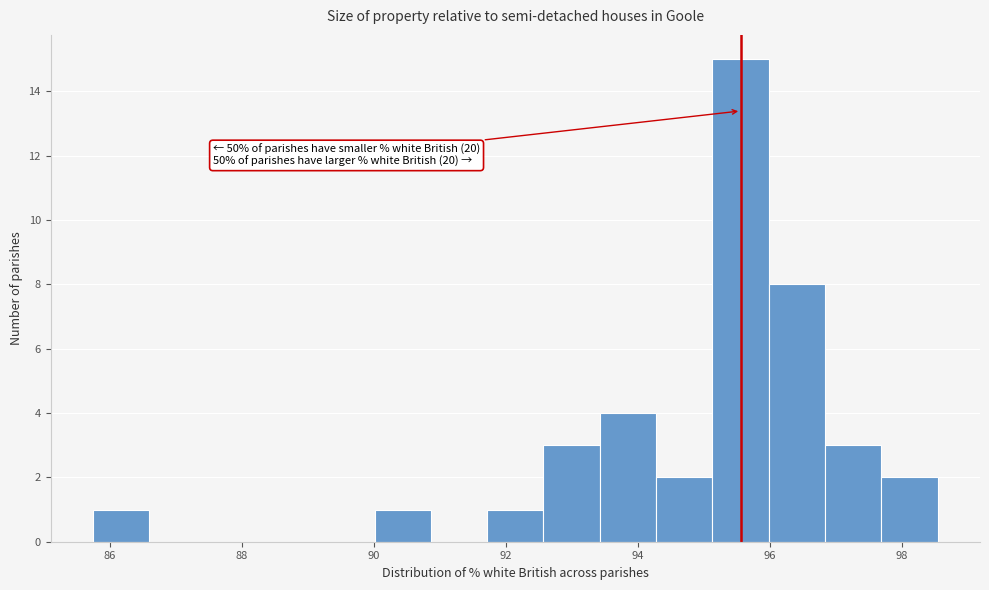

Over which range of the x-axis is the bar tallest?

95.2 to 96.0